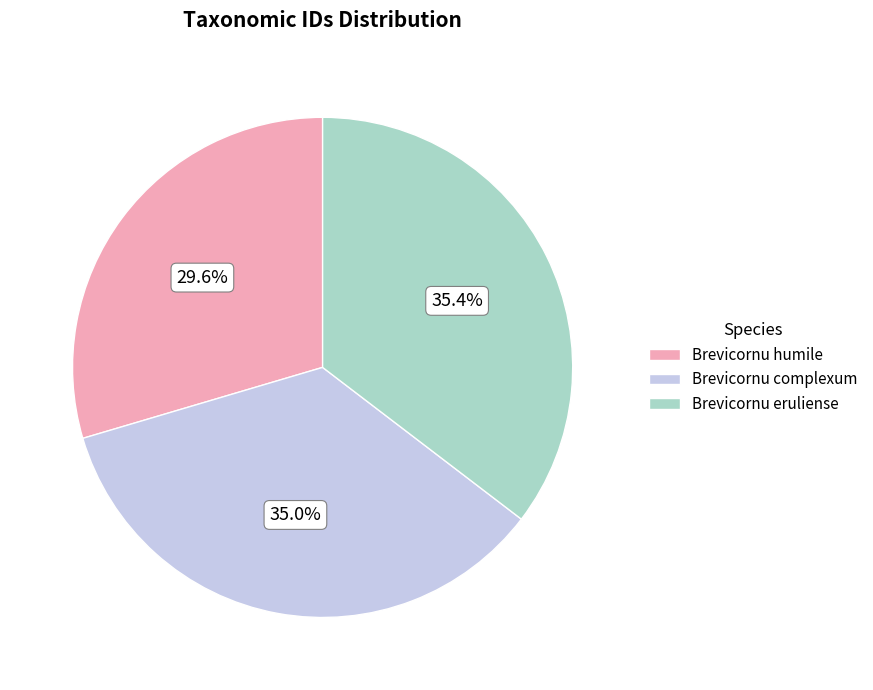

Does Brevicornu complexum represent more than half of the total?

No